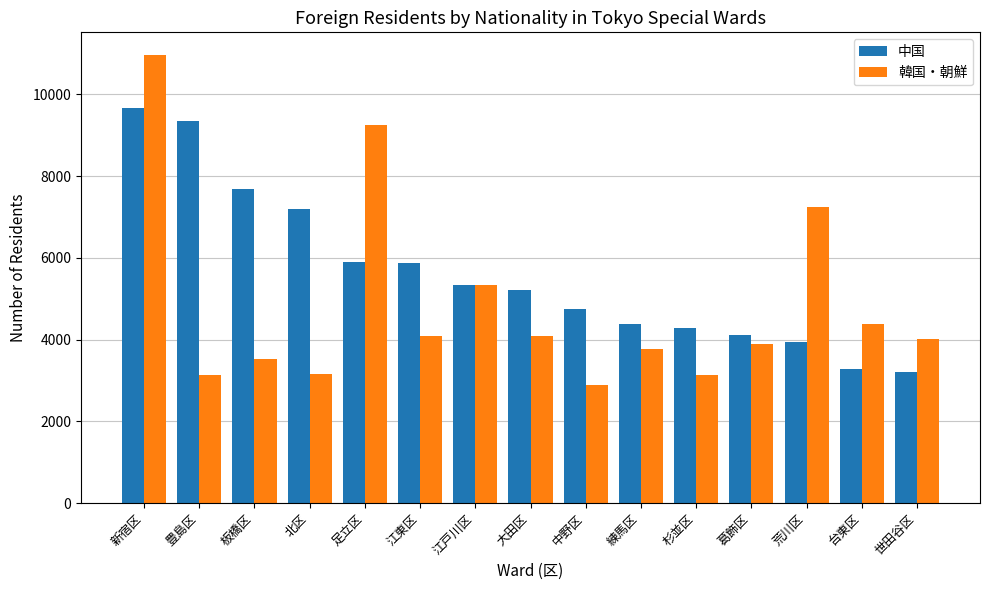

What is the maximum value shown in the chart?

10965